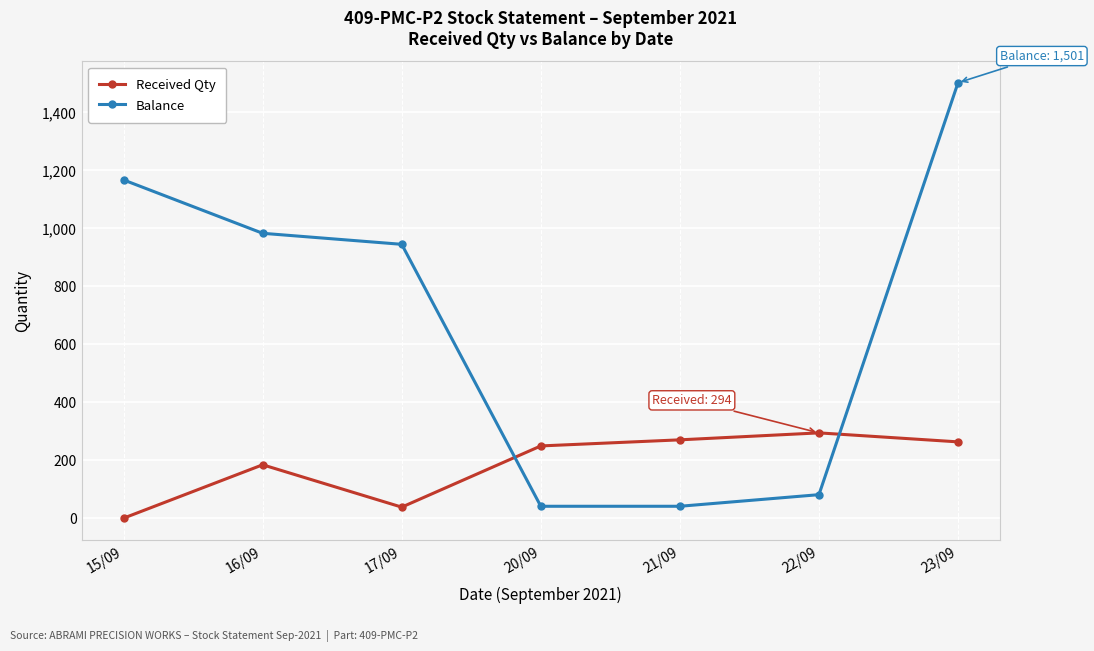

Which category has the highest value across all series?

23/09